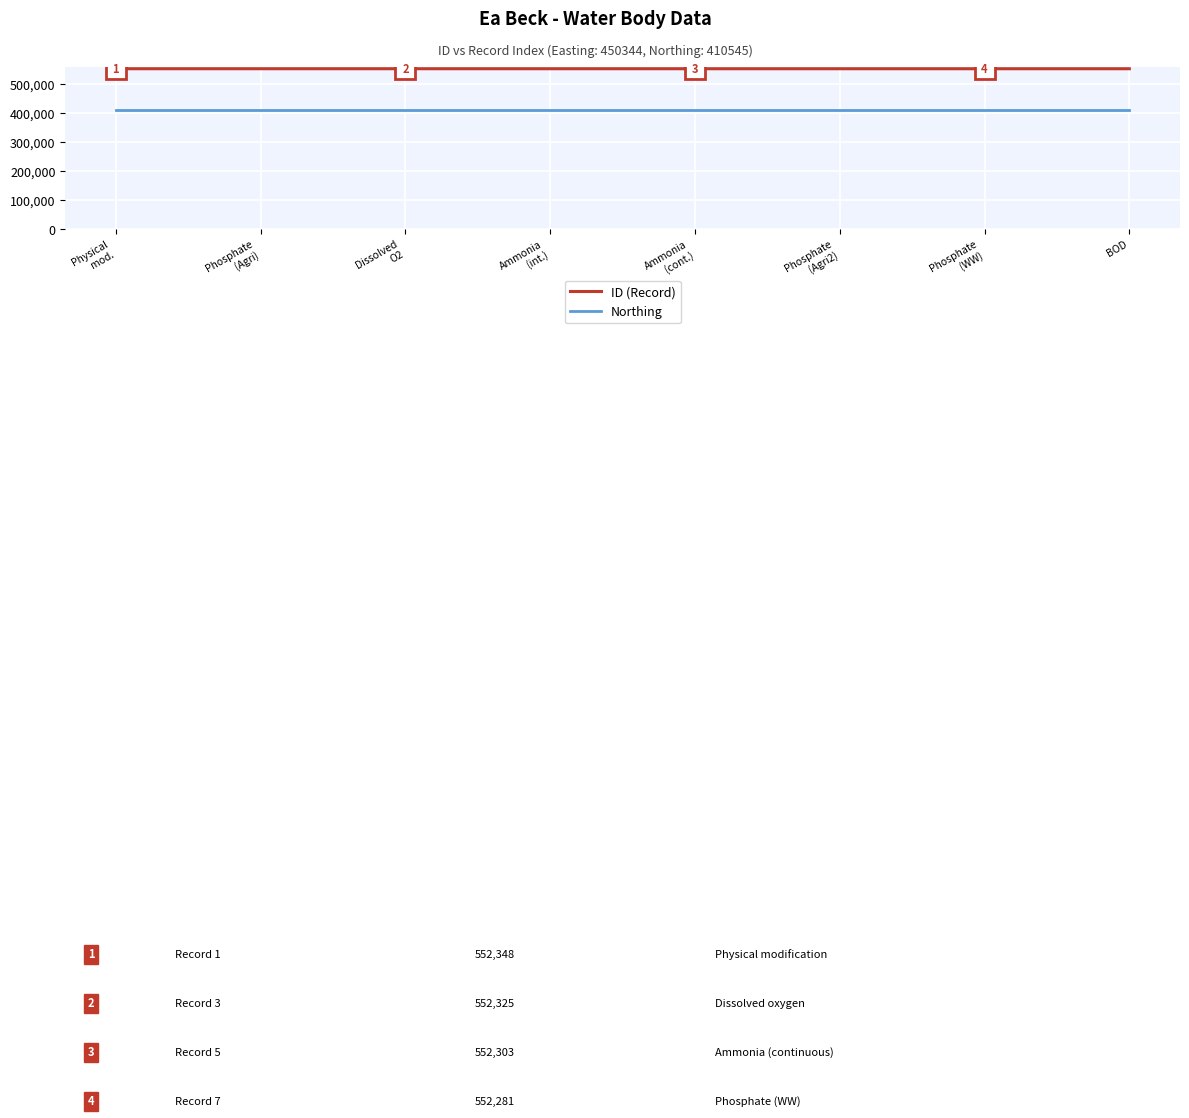

True or false: ID (Record) and Northing cross at least once.

False